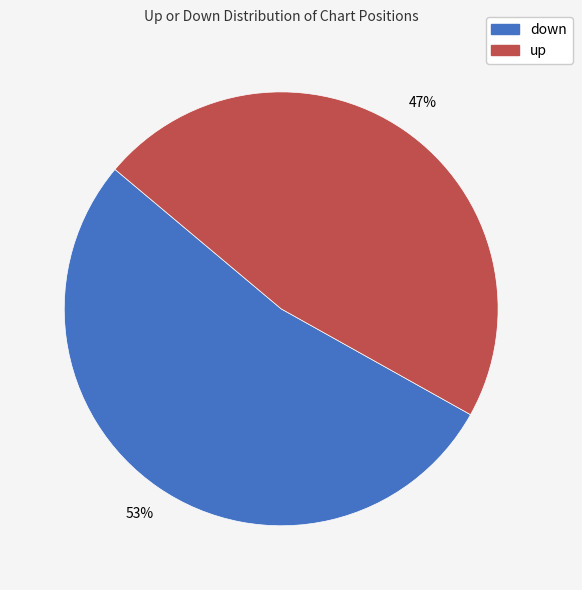

To the nearest percent, what is the combined percentage of up and down?

100%